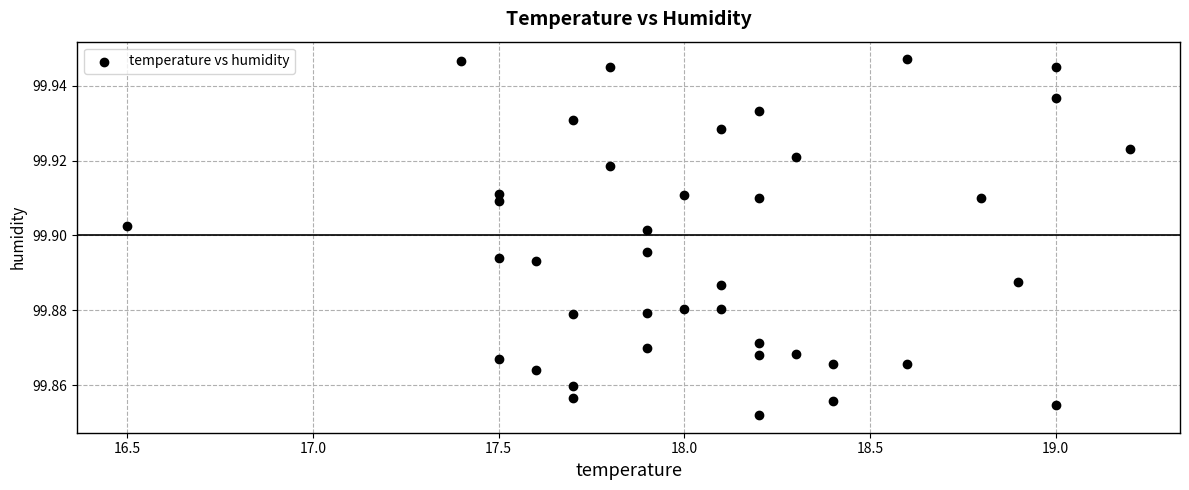

What is the range of X values (max minus min)?

2.7